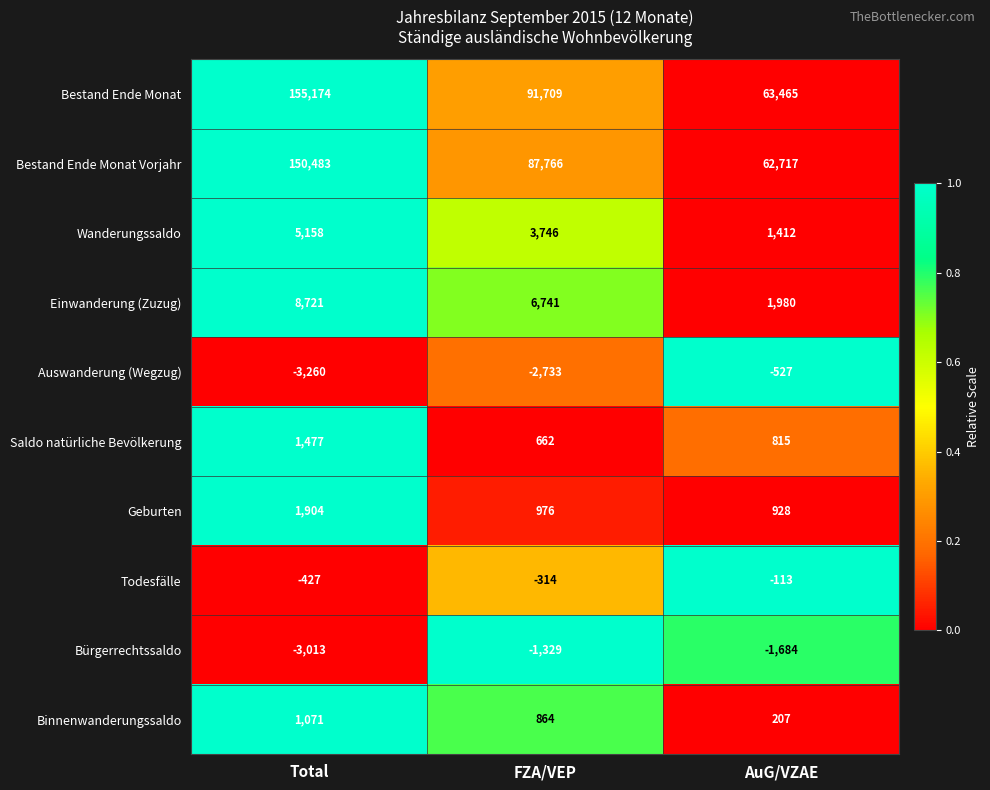

Reading right to left, extract all data points from this chart.

Bestand Ende Monat: AuG/VZAE=63465	FZA/VEP=91709	Total=155174
Bestand Ende Monat Vorjahr: AuG/VZAE=62717	FZA/VEP=87766	Total=150483
Wanderungssaldo: AuG/VZAE=1412	FZA/VEP=3746	Total=5158
Einwanderung (Zuzug): AuG/VZAE=1980	FZA/VEP=6741	Total=8721
Auswanderung (Wegzug): AuG/VZAE=-527	FZA/VEP=-2733	Total=-3260
Saldo natürliche Bevölkerung: AuG/VZAE=815	FZA/VEP=662	Total=1477
Geburten: AuG/VZAE=928	FZA/VEP=976	Total=1904
Todesfälle: AuG/VZAE=-113	FZA/VEP=-314	Total=-427
Bürgerrechtssaldo: AuG/VZAE=-1684	FZA/VEP=-1329	Total=-3013
Binnenwanderungssaldo: AuG/VZAE=207	FZA/VEP=864	Total=1071